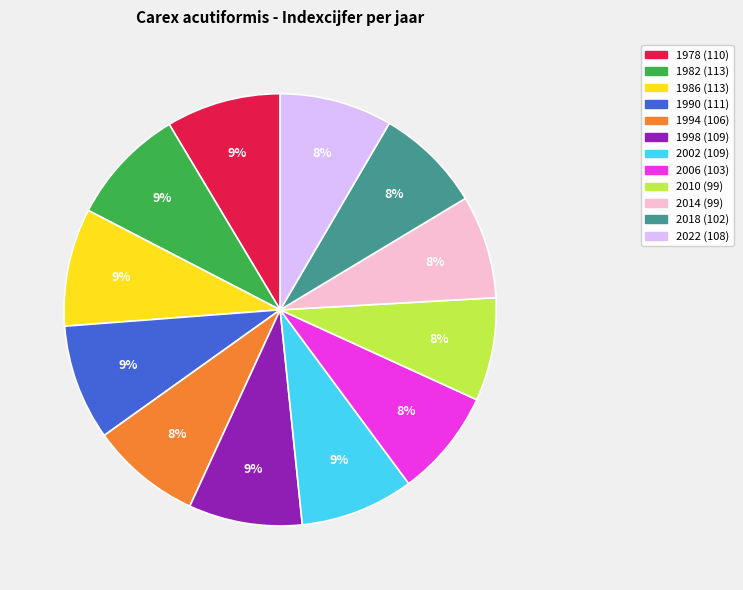

Is the sum of 1986 and 1990 greater than half?

No